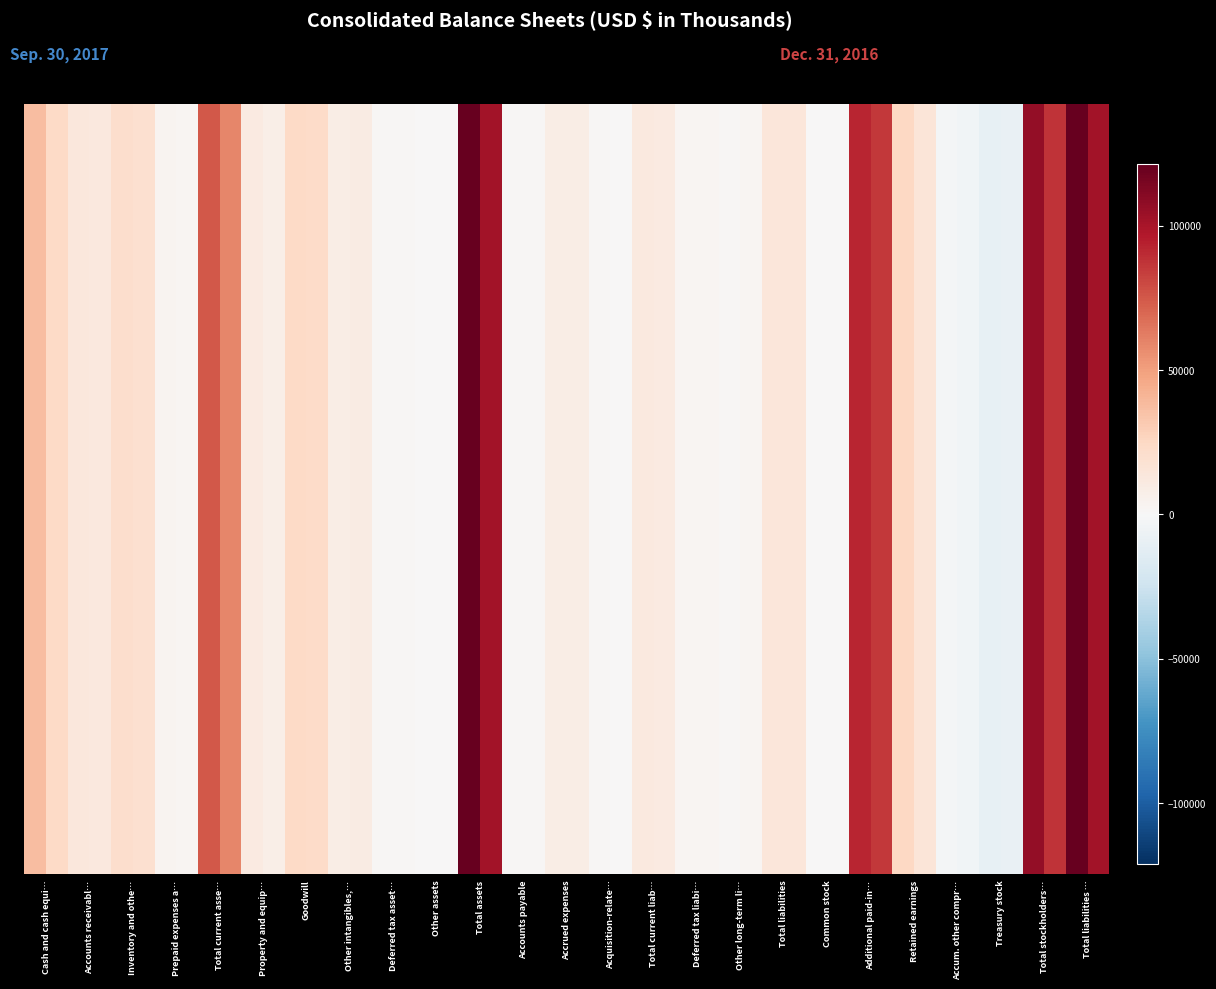

Which series has the largest total across all categories?

Total assets